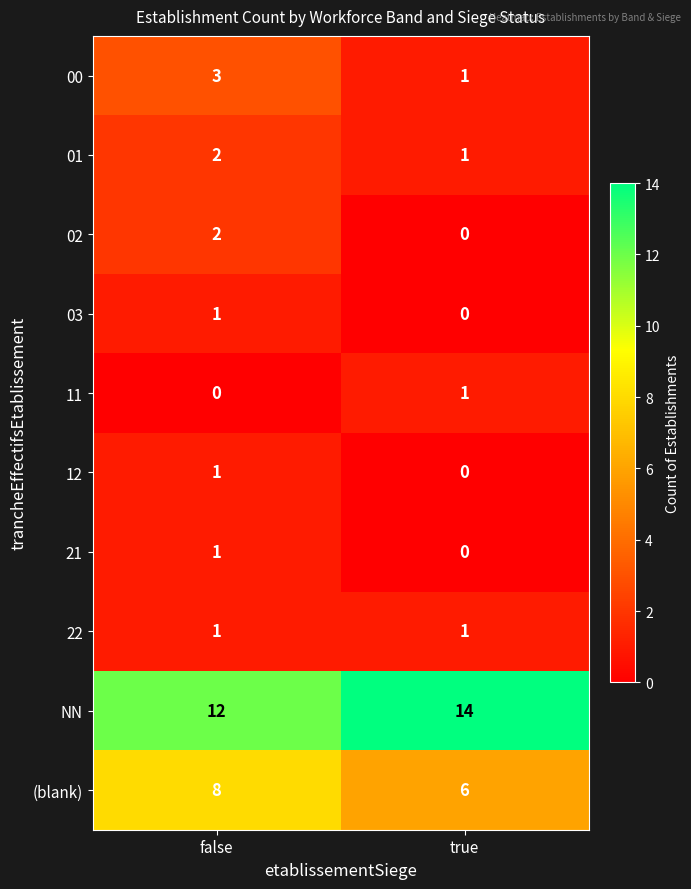

What is the sum of all (blank) values?

14